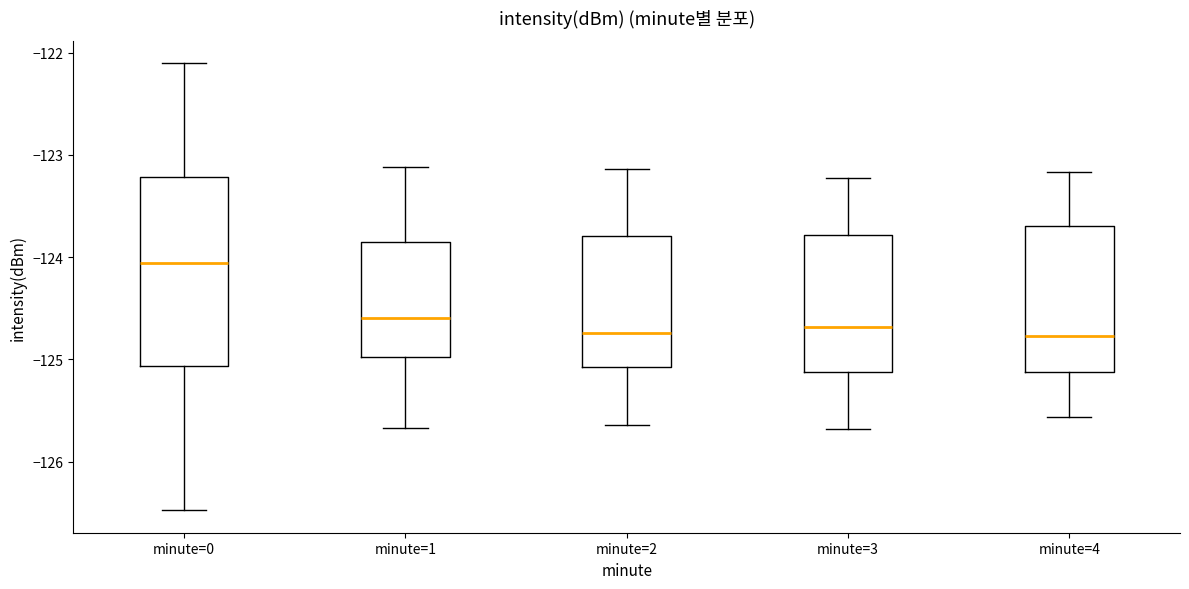

Which box's median line is the highest?

minute=0